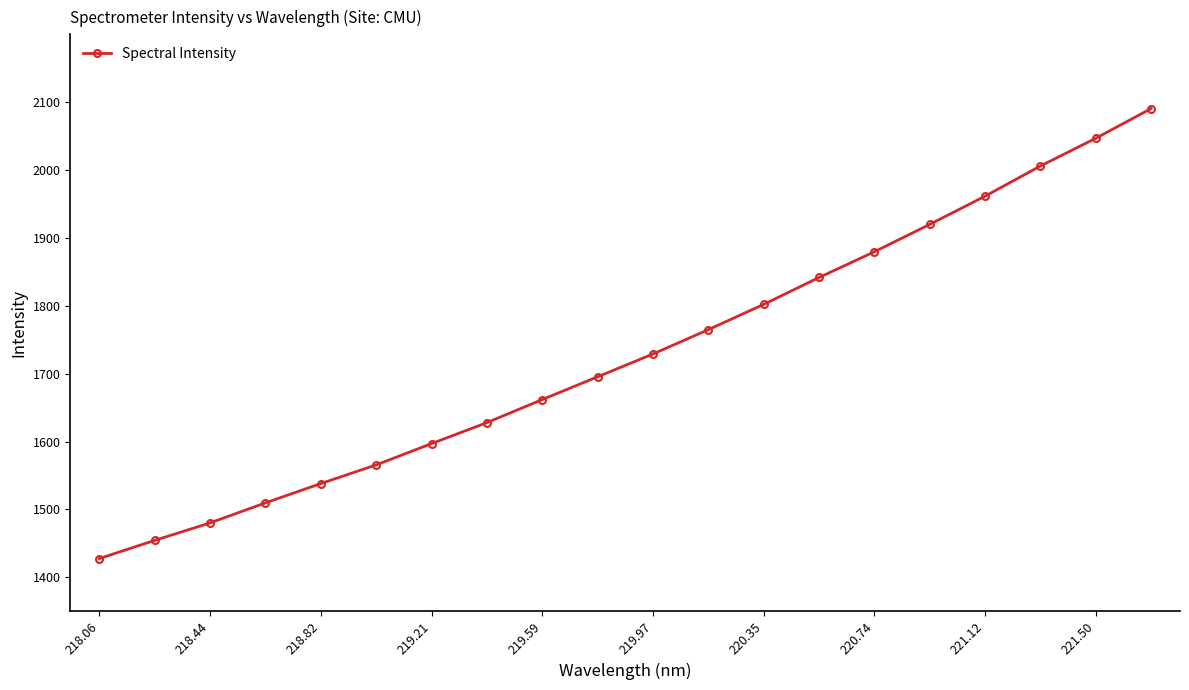

What is the difference between the second highest and second lowest values?

592.5